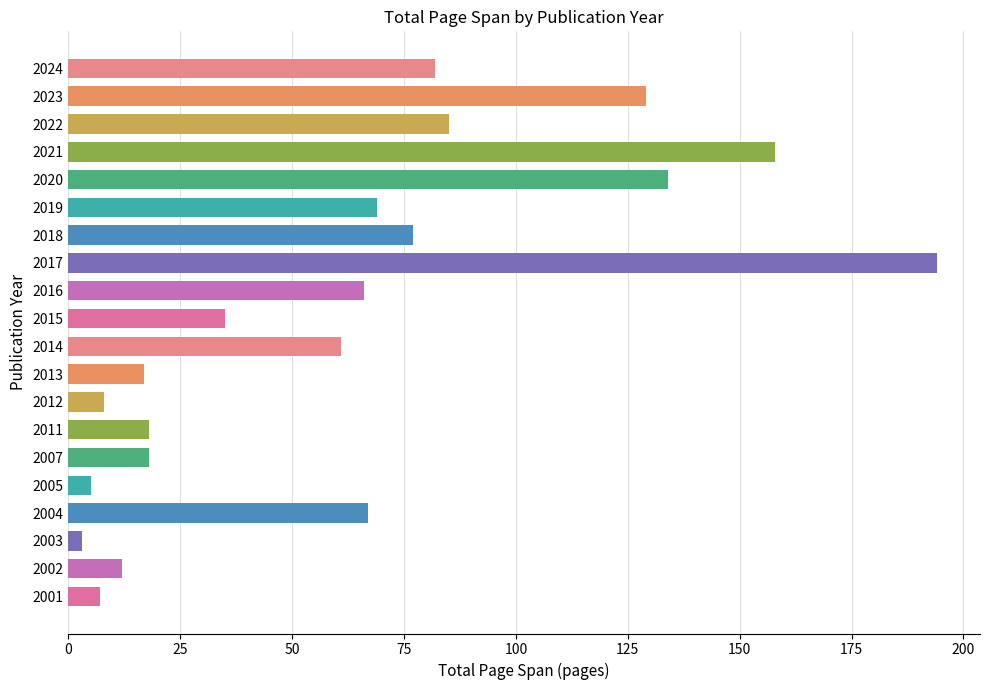

What is the smallest value displayed?

3